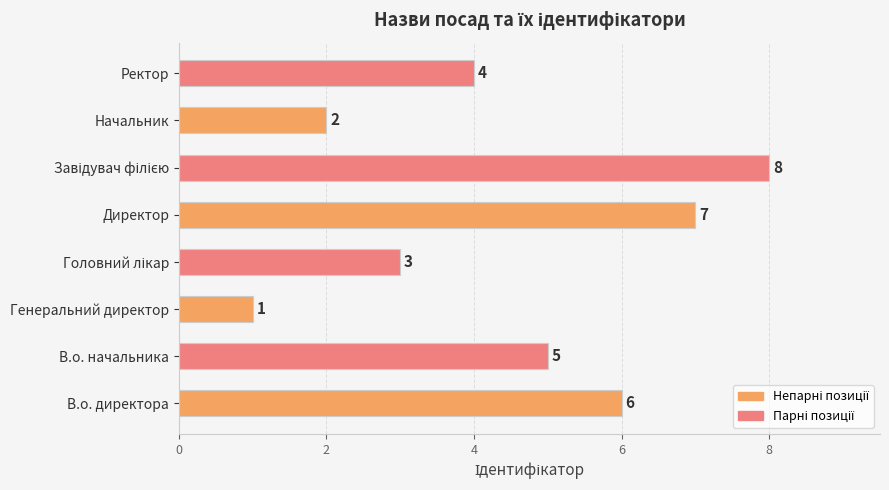

How many values are below 5?

4